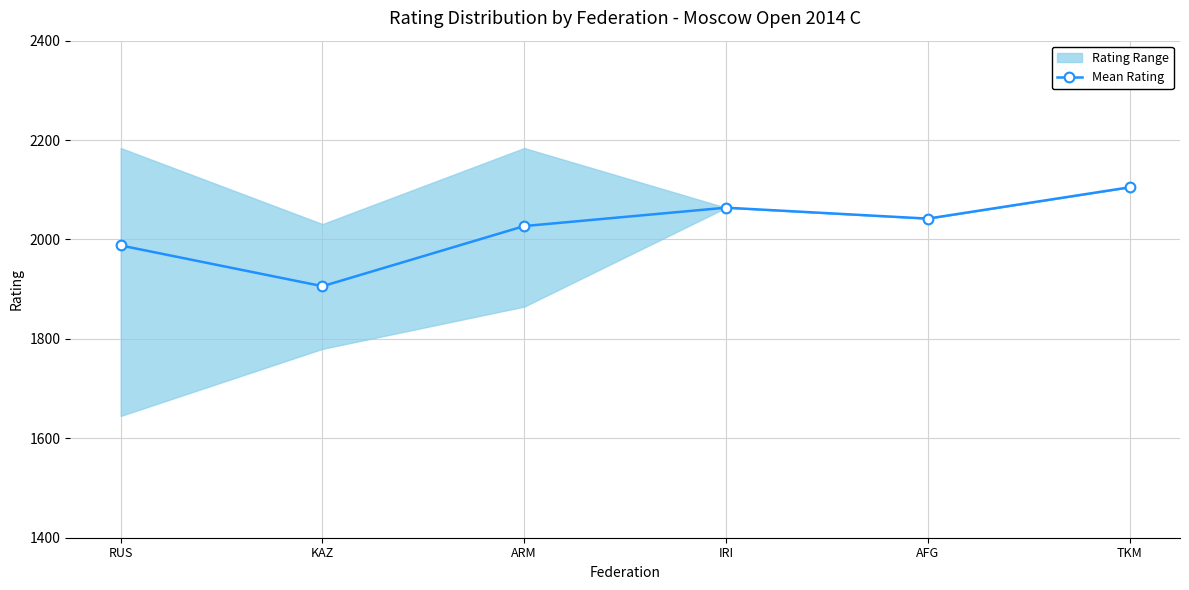

Which has a higher value, TKM or AFG?

TKM